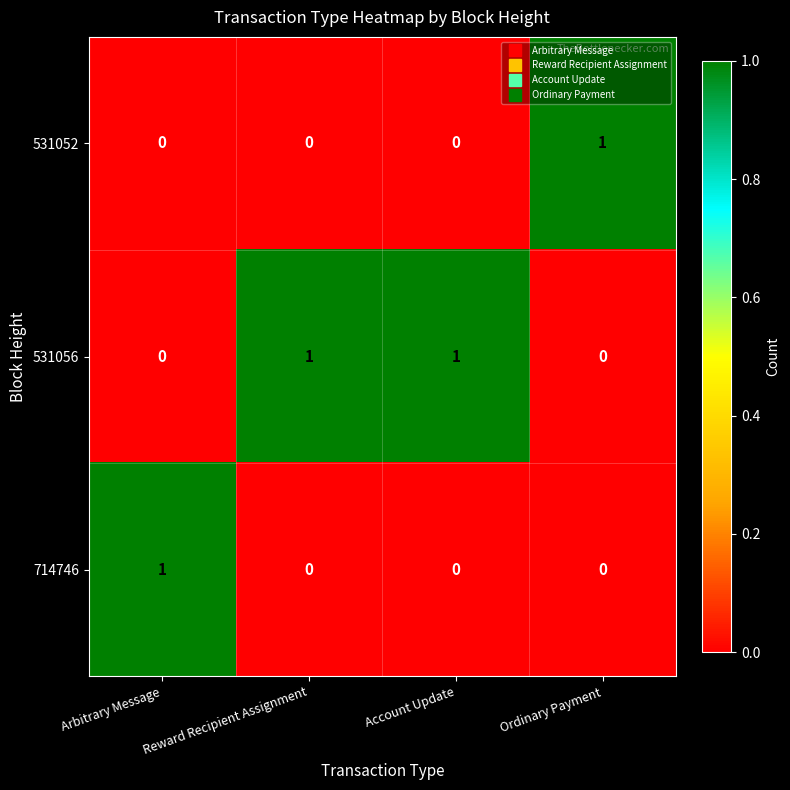

Which category has the highest value in the 714746 series?

Arbitrary Message